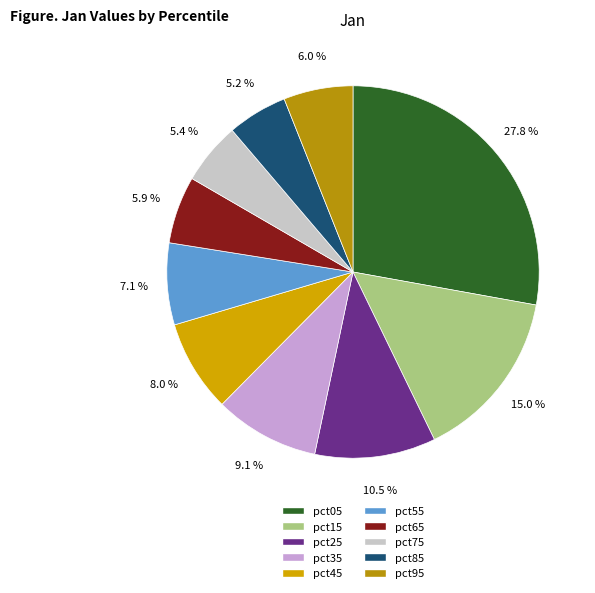

Which category has the biggest portion of the pie?

pct05